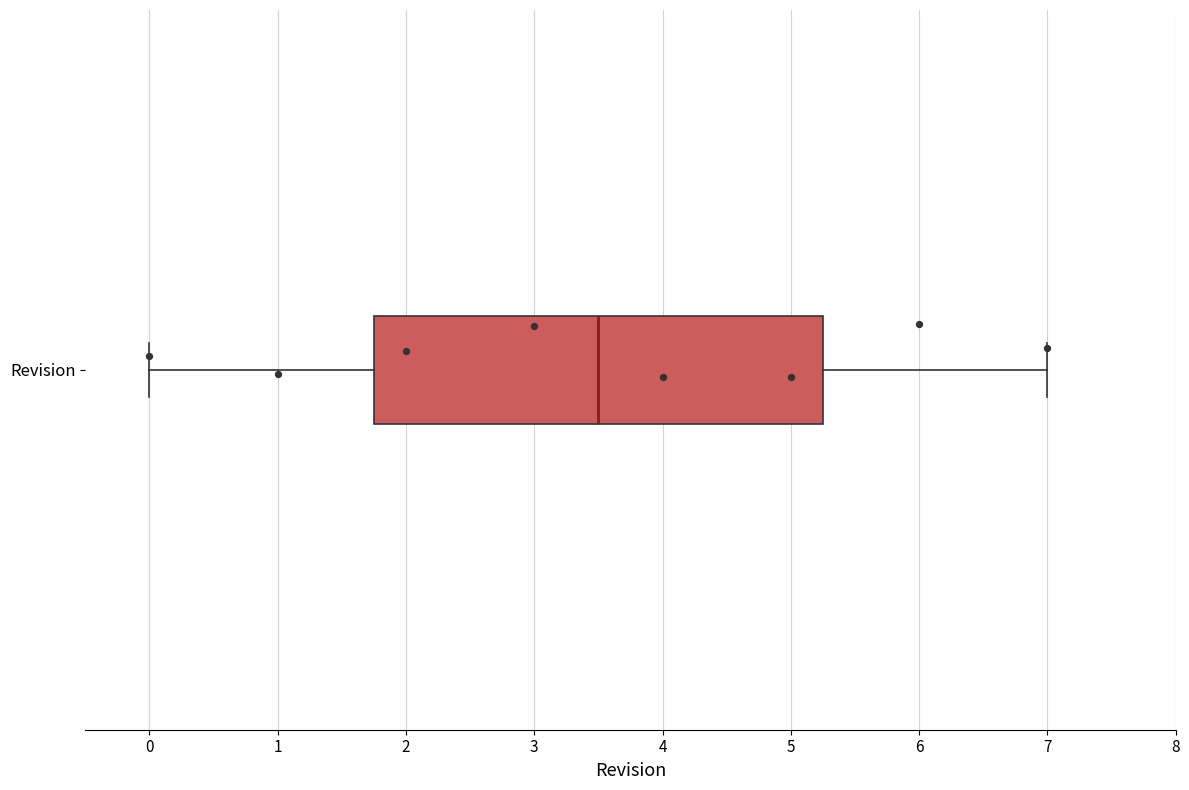

Read this box plot against the x-axis: the position of the median line, the range covered by the box, and the ends of both whiskers. The values are not printed on the chart, so give them approximately, as read against the axis.

median 3.5, box 1.8 to 5.3, whiskers 0.0 to 7.0